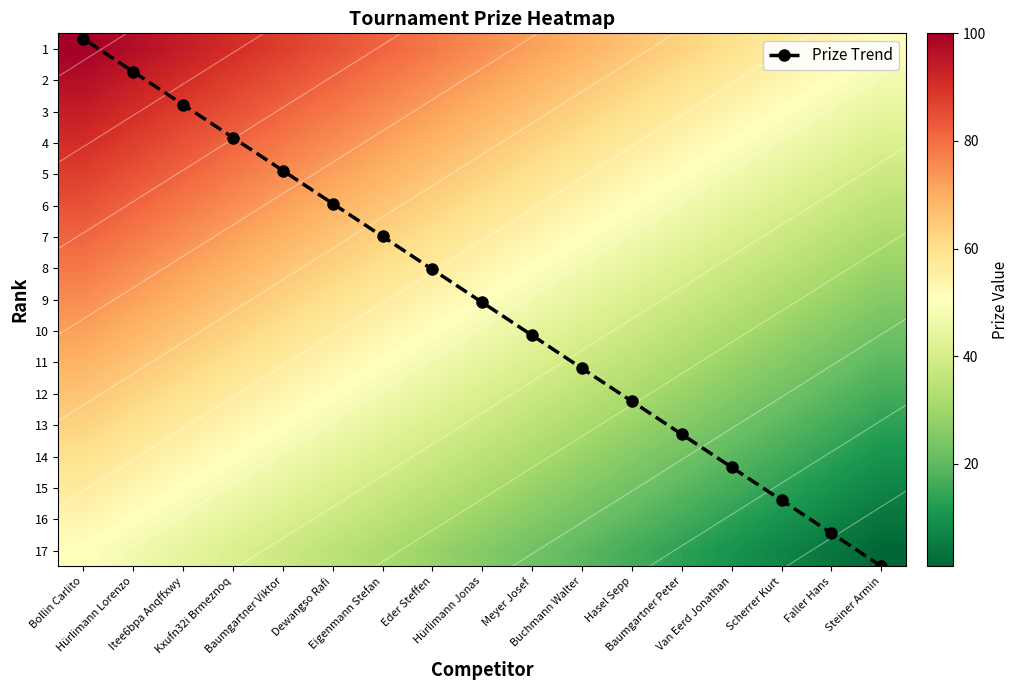

Which category has the highest value in the 11 series?

Bollin Carlito